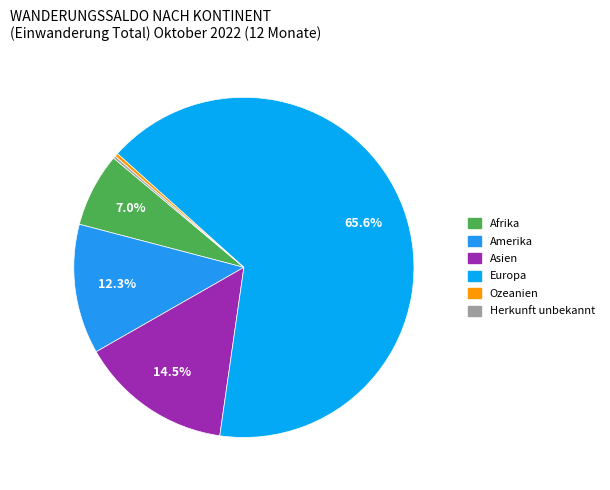

Which has a higher value, Amerika or Europa?

Europa